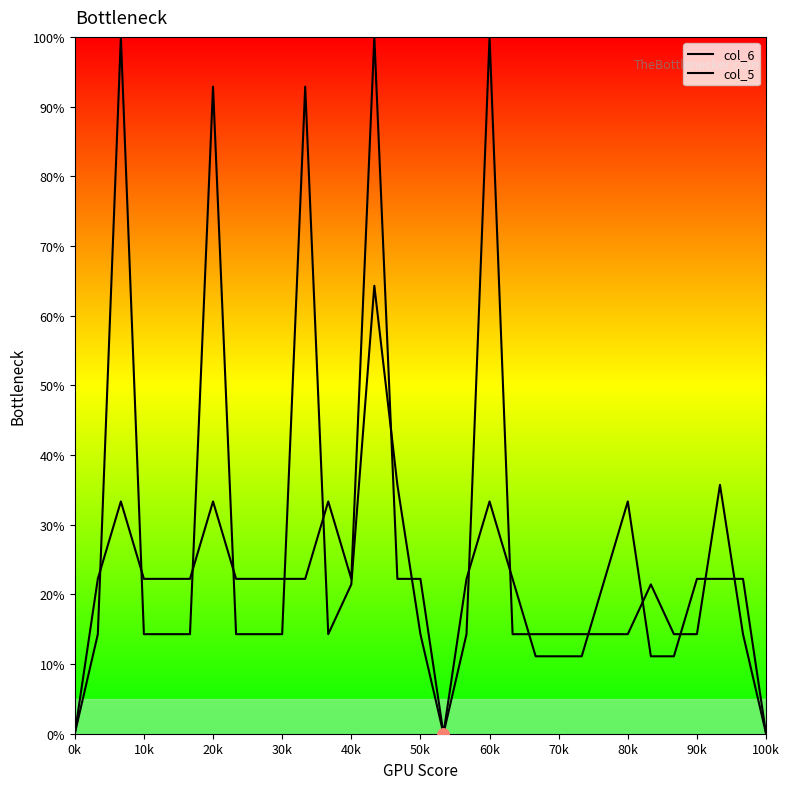

How many series are shown in this chart?

2